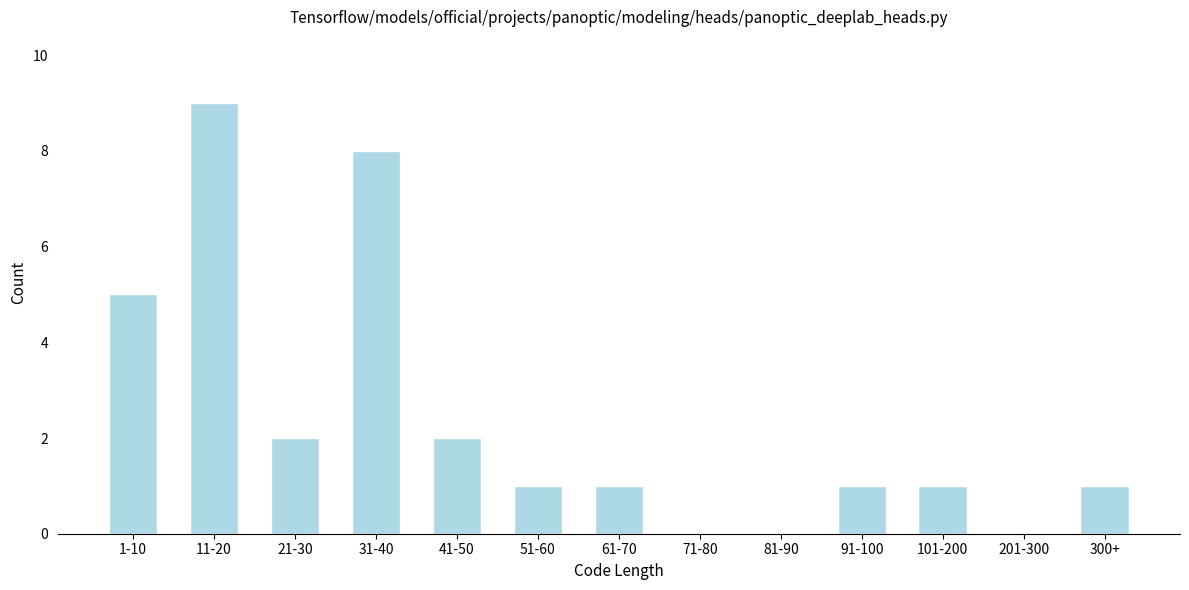

Reading left to right, list all the values displayed in this chart.

1-10=5	11-20=9	21-30=2	31-40=8	41-50=2	51-60=1	61-70=1	71-80=0	81-90=0	91-100=1	101-200=1	201-300=0	300+=1